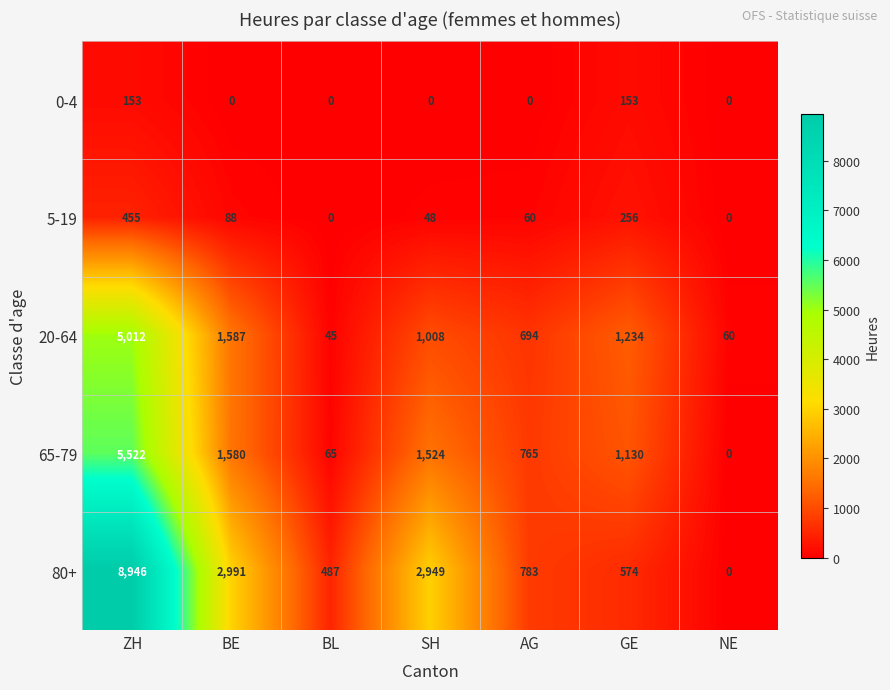

True or false: 5-19 has a value of 88 at BE.

True